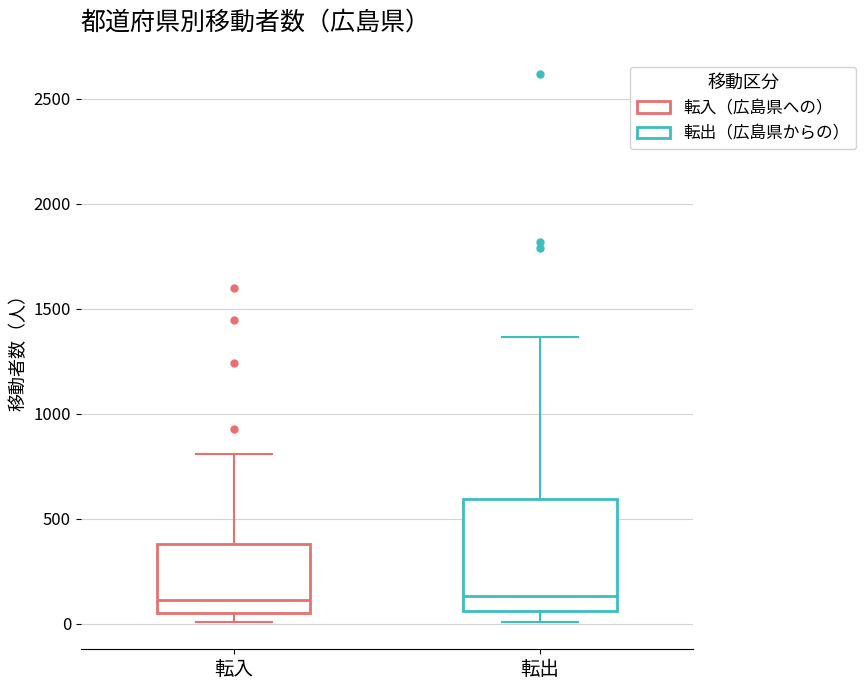

Reading left to right, read every box against the y-axis: the position of its median line, the range the box covers, and the ends of its whiskers. The values are not printed on the chart, so give them approximately, as read against the axis.

転入: median 100, box 50 to 400, whiskers 0 to 800
転出: median 150, box 50 to 600, whiskers 0 to 1350